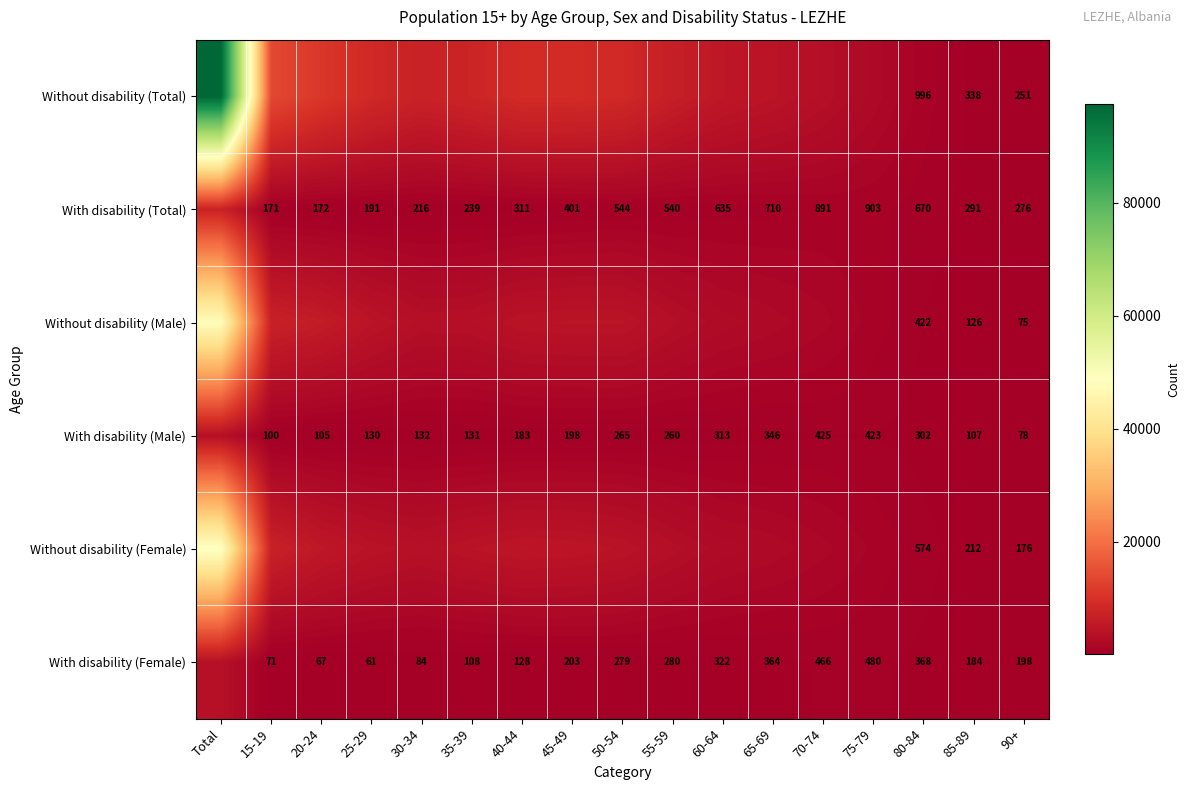

What is the difference between the With disability (Total) values at 65-69 and 75-79?

193